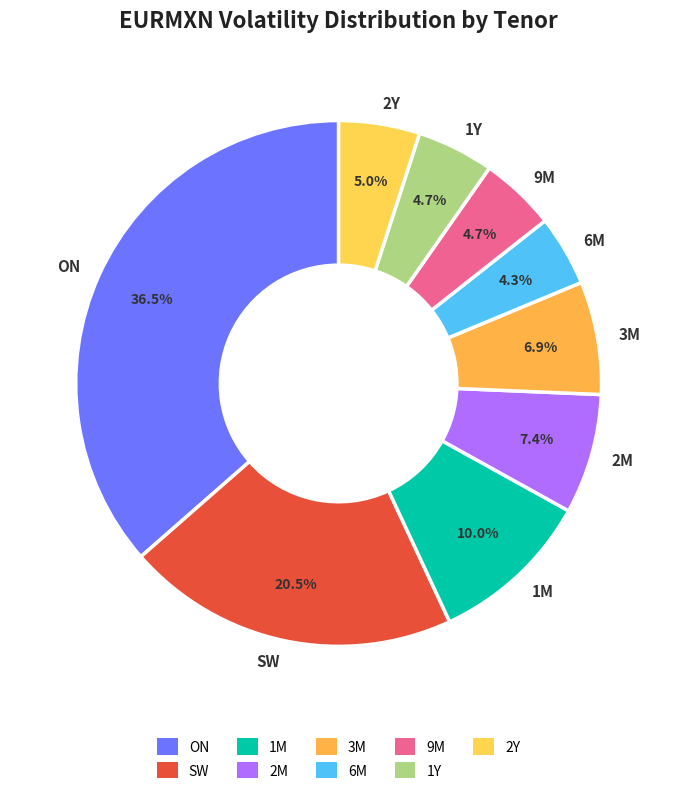

To the nearest percent, what is the difference between the largest and smallest slice percentages?

32%